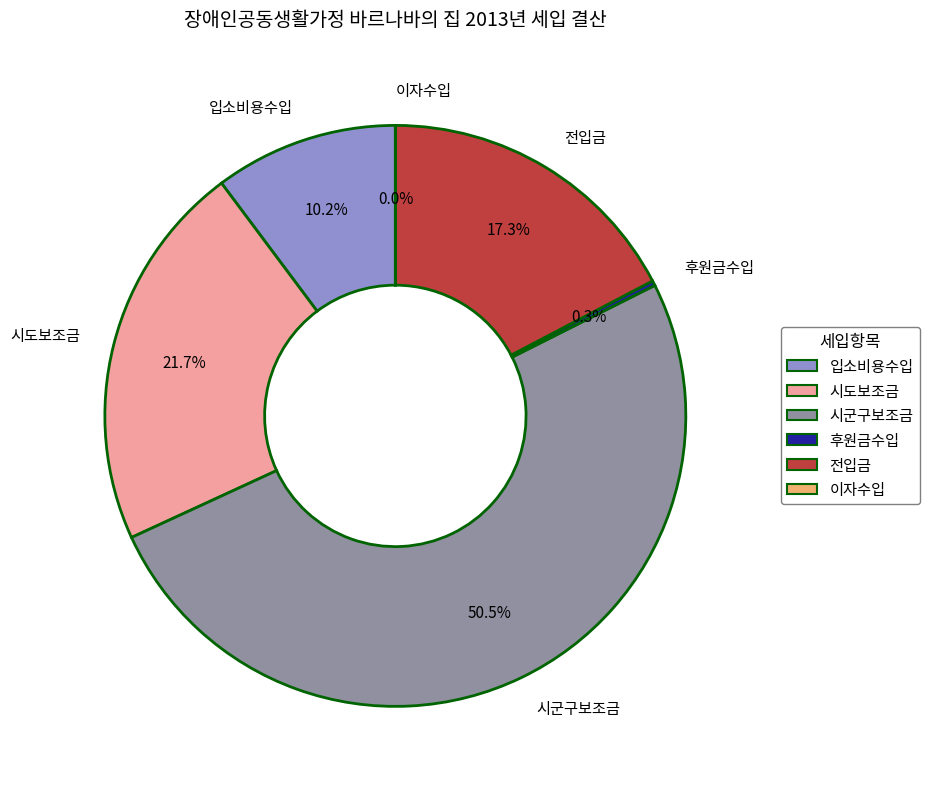

Between 시도보조금 and 시군구보조금, which is larger?

시군구보조금